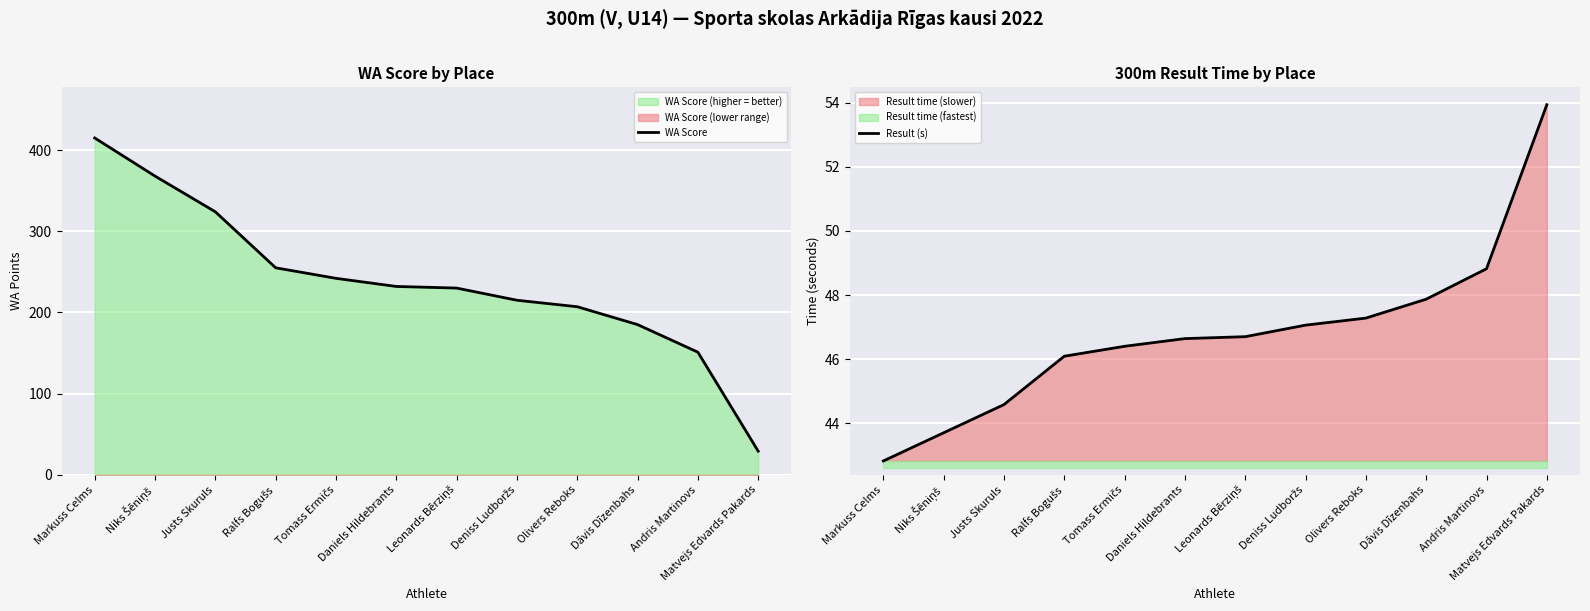

The Result (s) series shows 47.3 at Olivers Reboks. True or false?

True